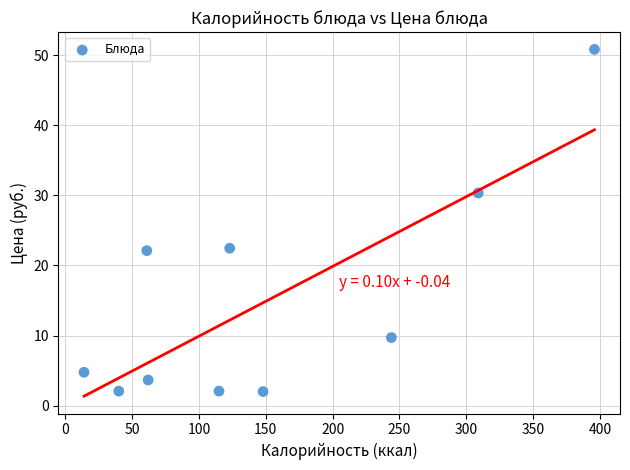

What is the range of Y values (max minus min)?

48.8